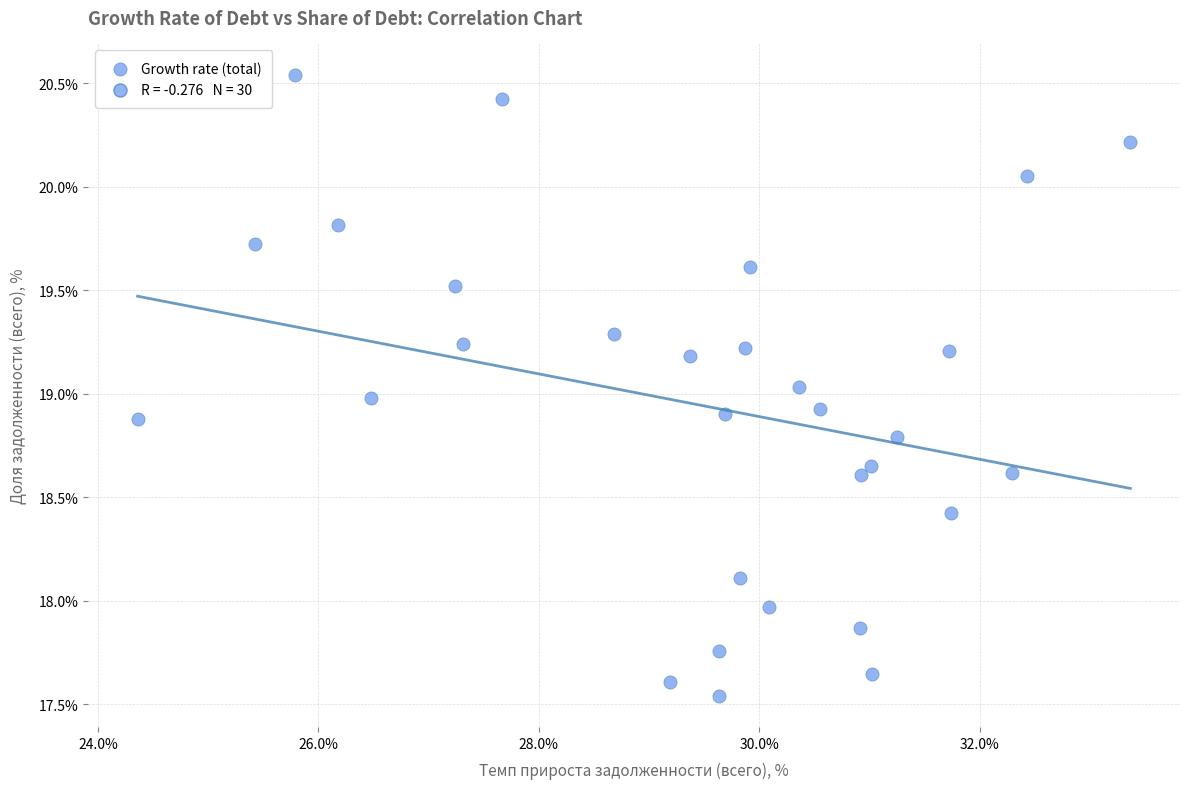

What is the range of Y values (max minus min)?

3.0